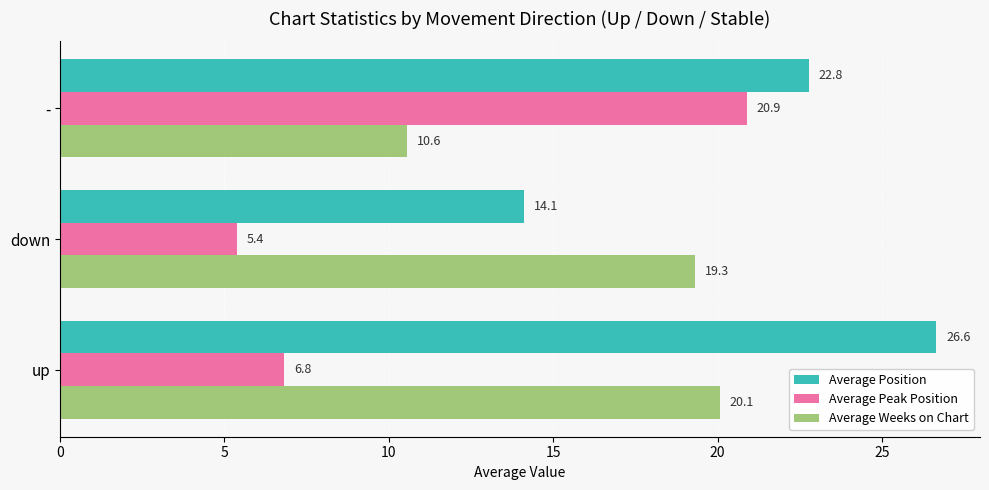

Is it true that Average Weeks on Chart equals 10.6 at -?

True